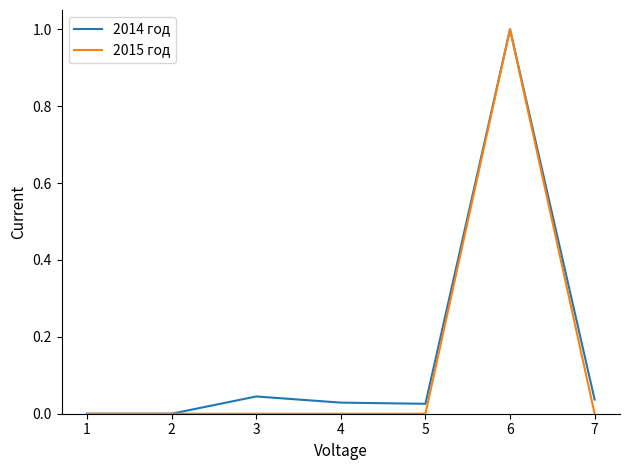

Between 6 and 7, which series saw the biggest shift?

2015 год